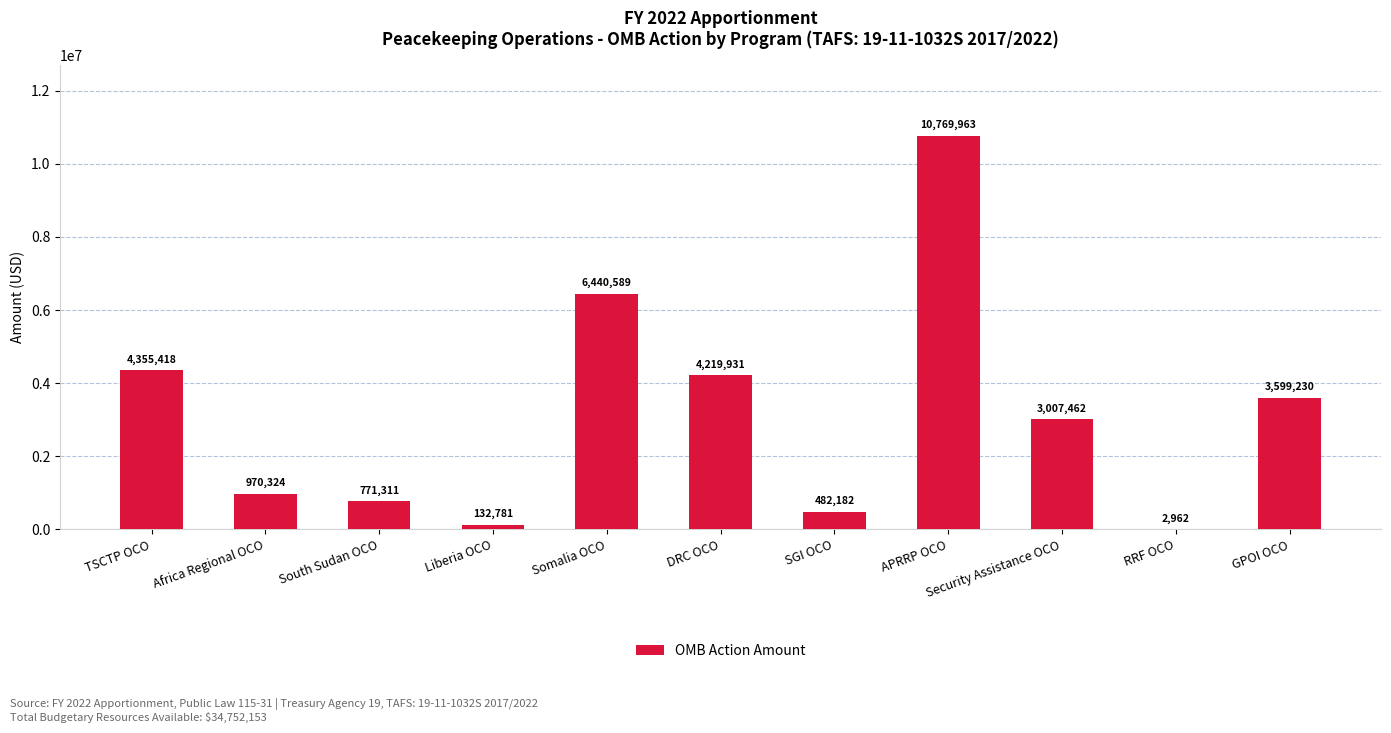

What is the sum of all values?

34752153